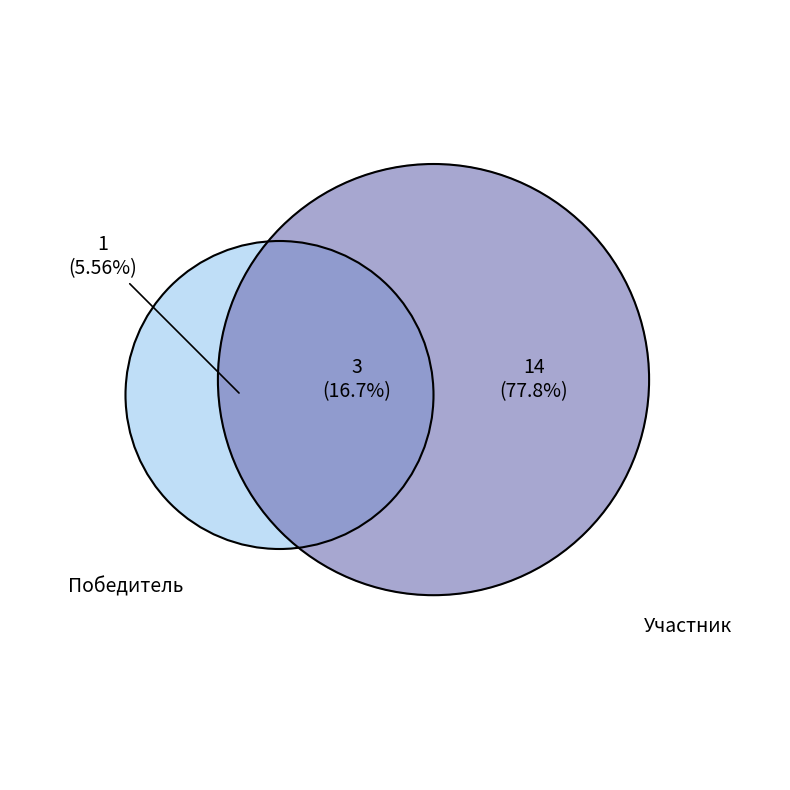

Is it true that Участник is 67% of the pie?

False